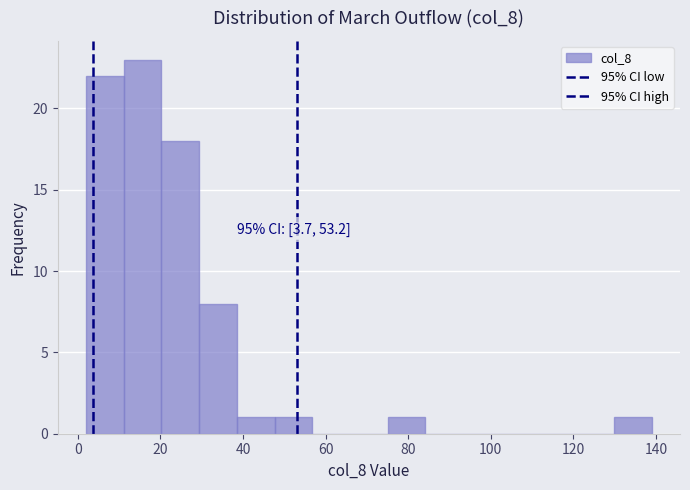

Which range on the x-axis has the tallest bar?

12 to 20